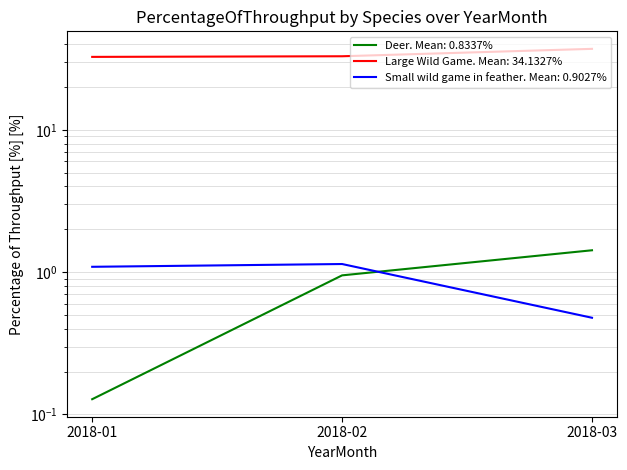

What is the sum of the Small wild game in feather values at 2018-01 and 2018-02?

2.2